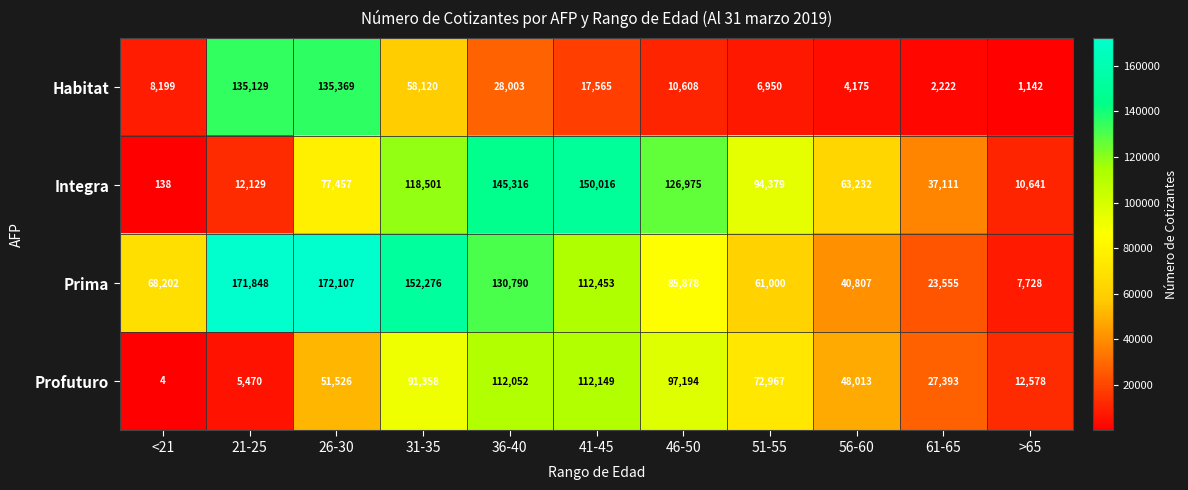

The value of Habitat at 21-25 is 208681. True or false?

False